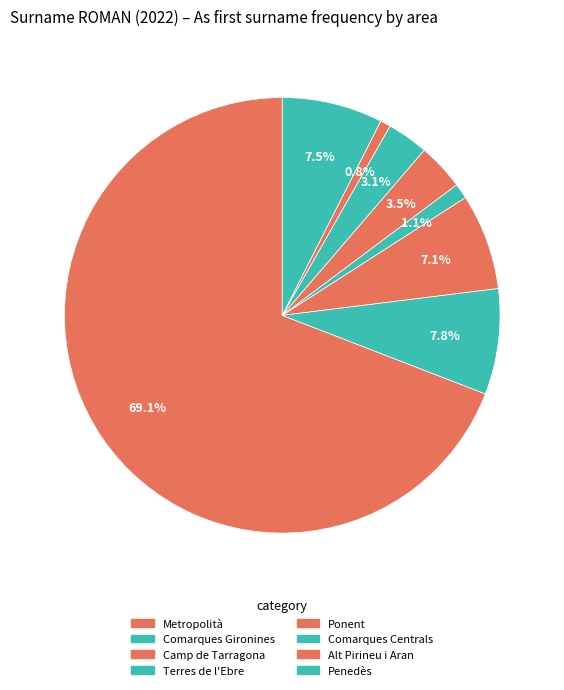

Which slice is the smallest?

Alt Pirineu i Aran